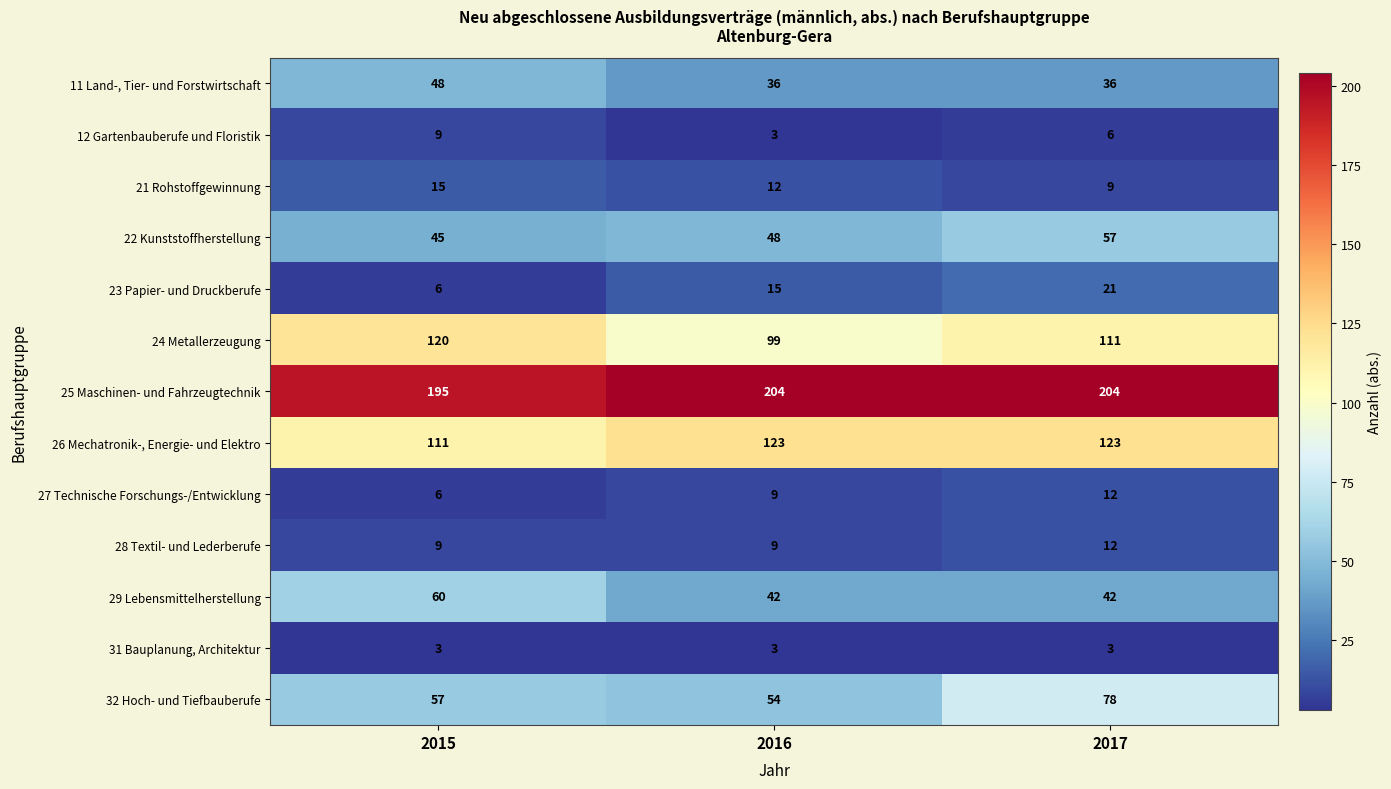

List the labels in order of 12 Gartenbauberufe und Floristik value, smallest first.

2016, 2017, 2015